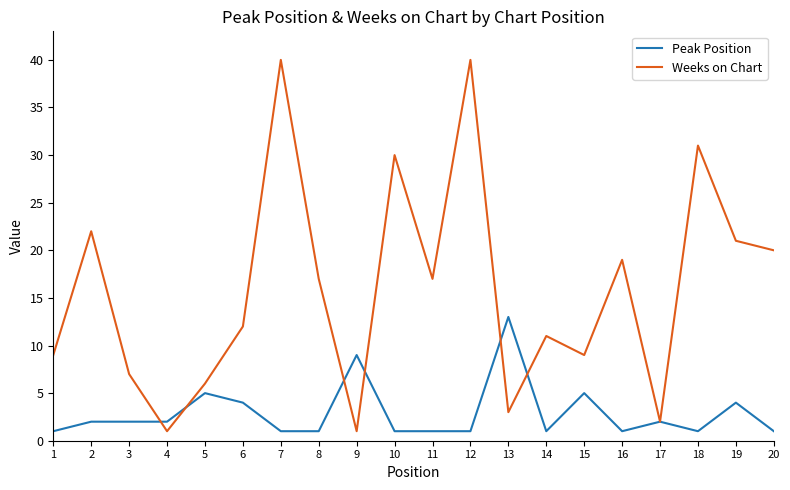

Which series has the widest spread of values?

Weeks on Chart